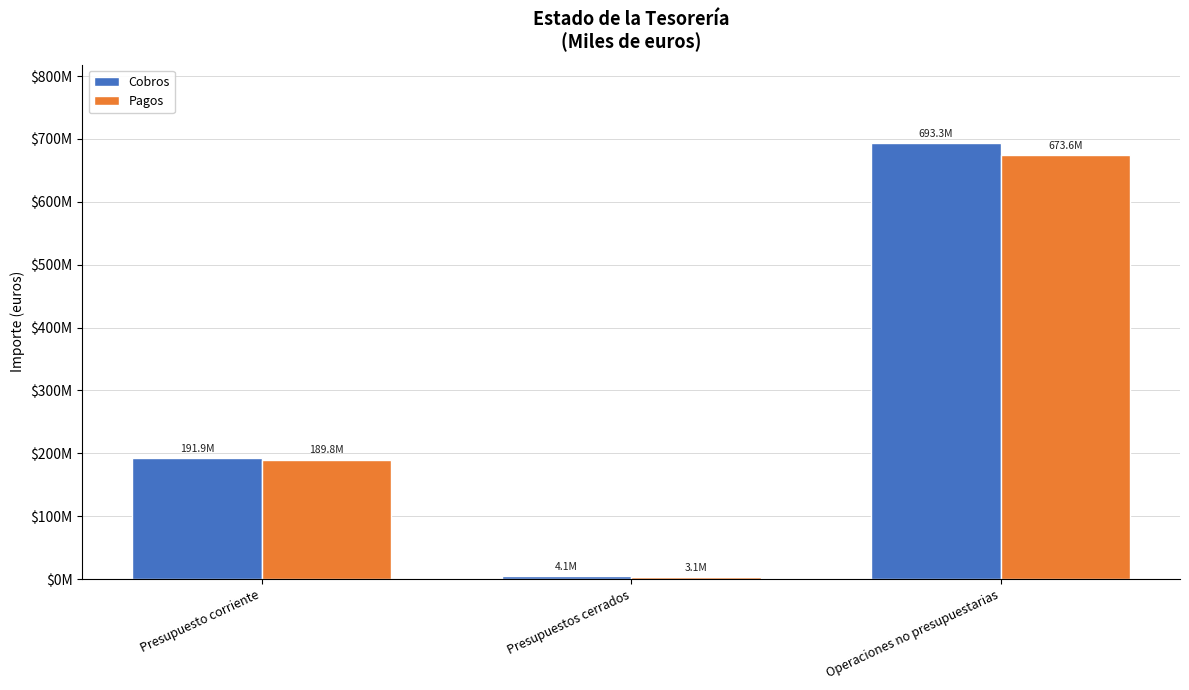

What are all the series names shown in the legend?

Cobros, Pagos